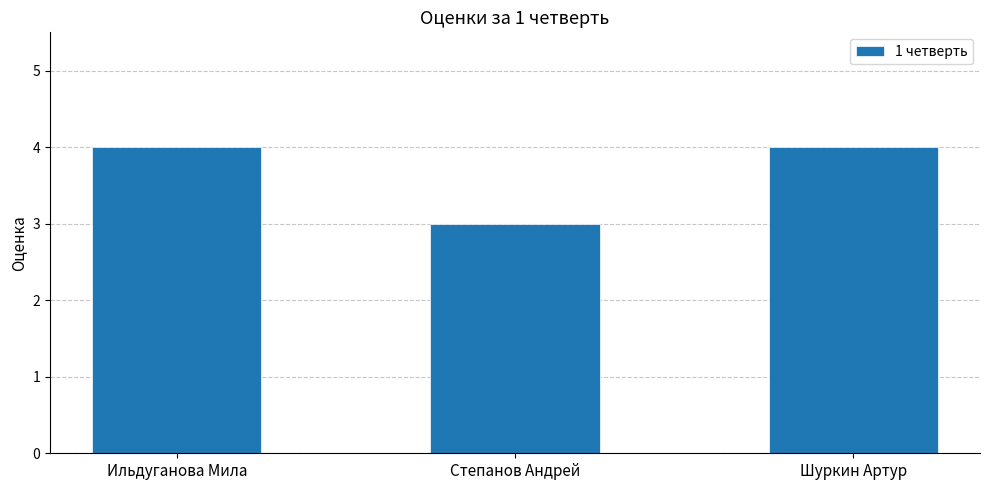

True or false: the data shows 3 at Ильдуганова Мила.

False